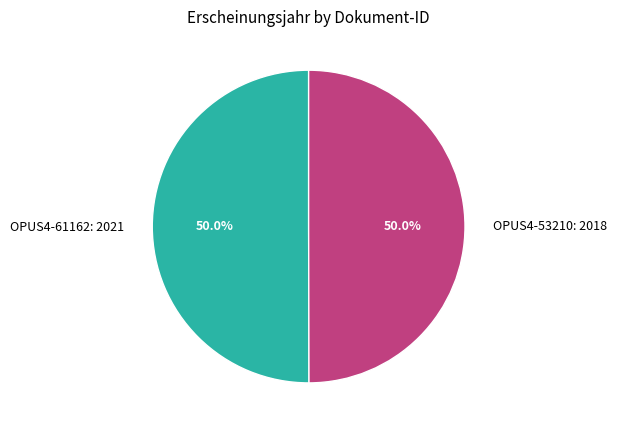

How many segments does this pie chart have?

2